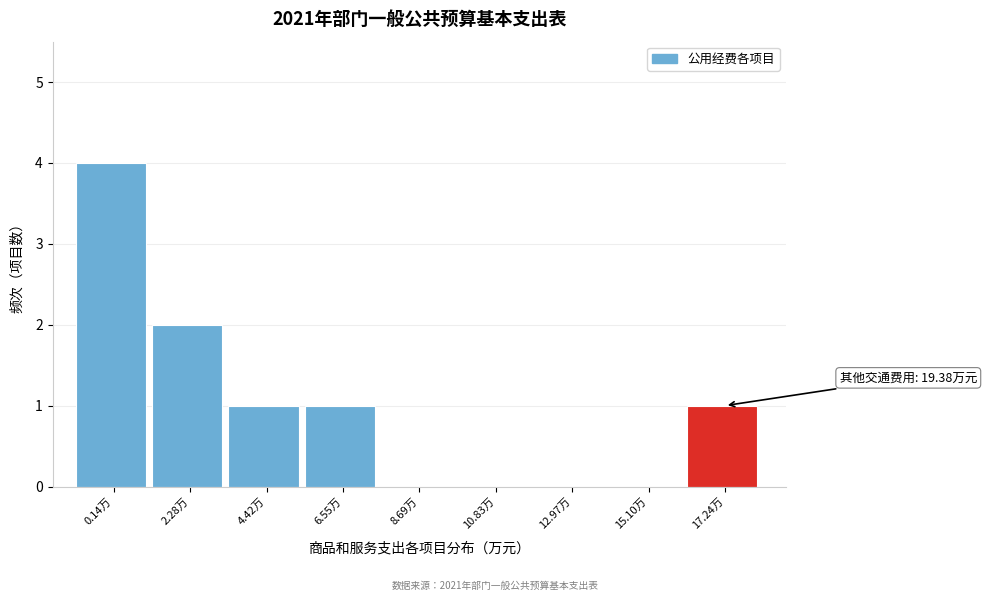

Reading left to right, extract all data points from this chart.

0.14万=4	2.28万=2	4.42万=1	6.55万=1	8.69万=0	10.83万=0	12.97万=0	15.10万=0	17.24万=1